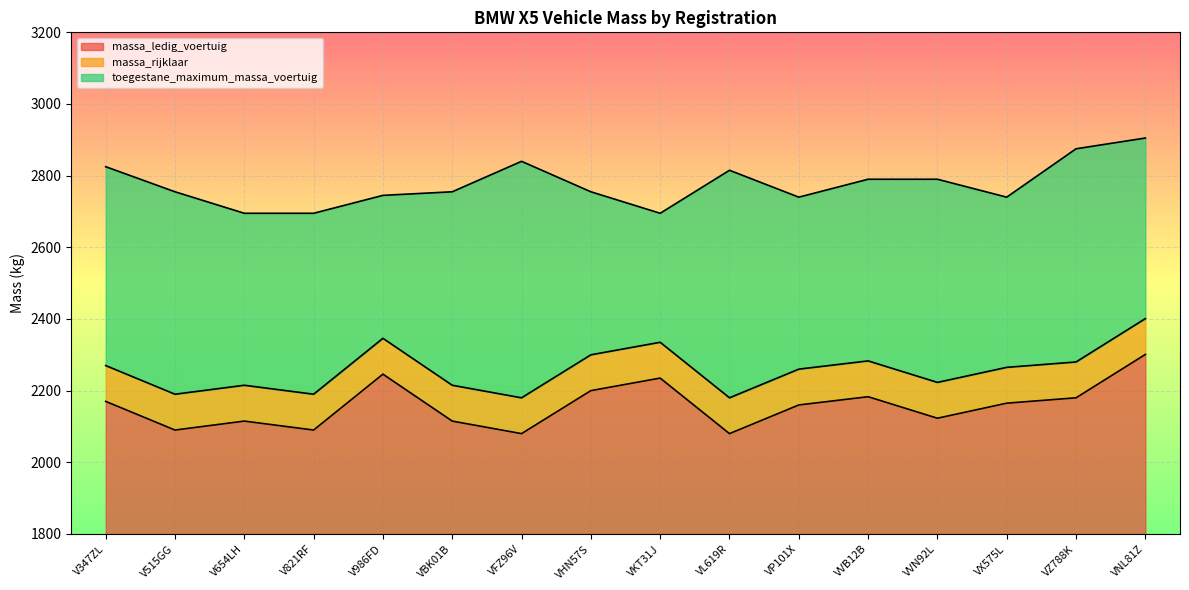

True or false: massa_ledig_voertuig and toegestane_maximum_massa_voertuig cross at least once.

False